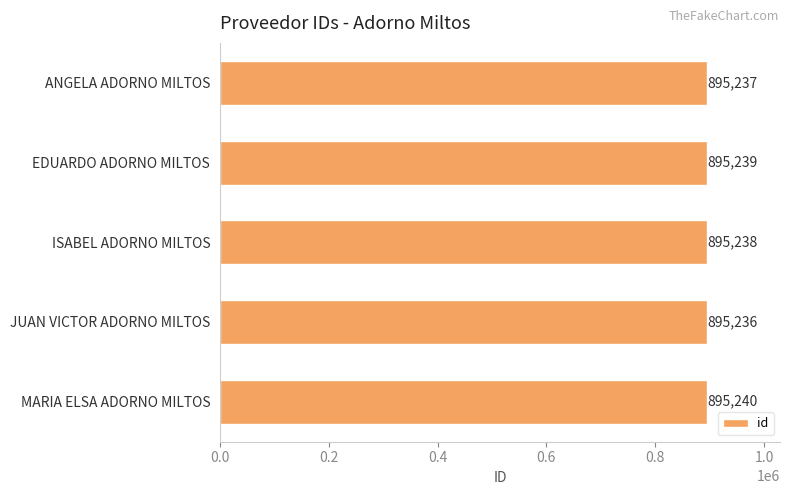

What is the label of the 4th bar from the top?

JUAN VICTOR ADORNO MILTOS